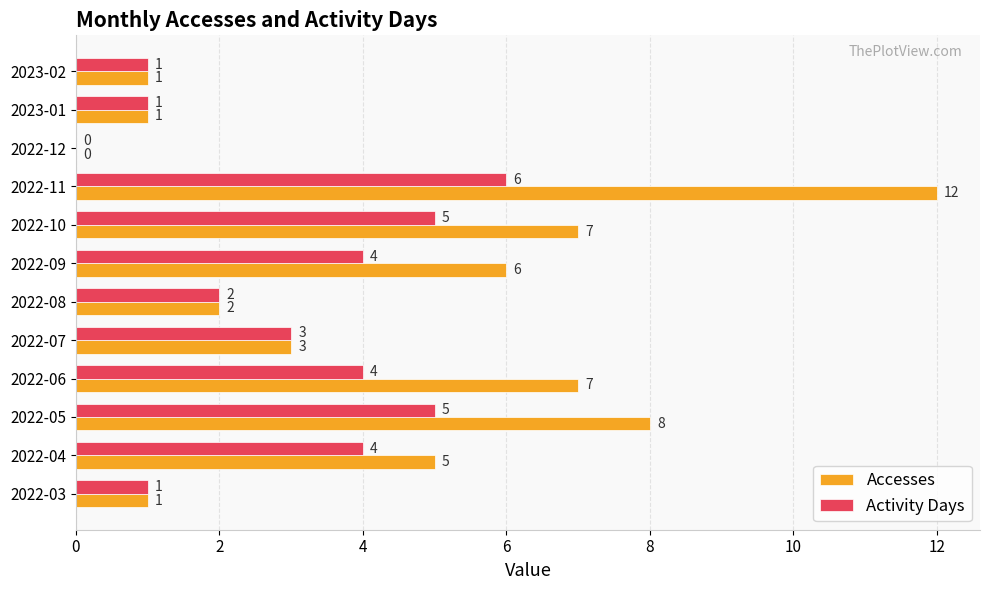

Between 2022-07 and 2022-10, which series saw the biggest shift?

Accesses